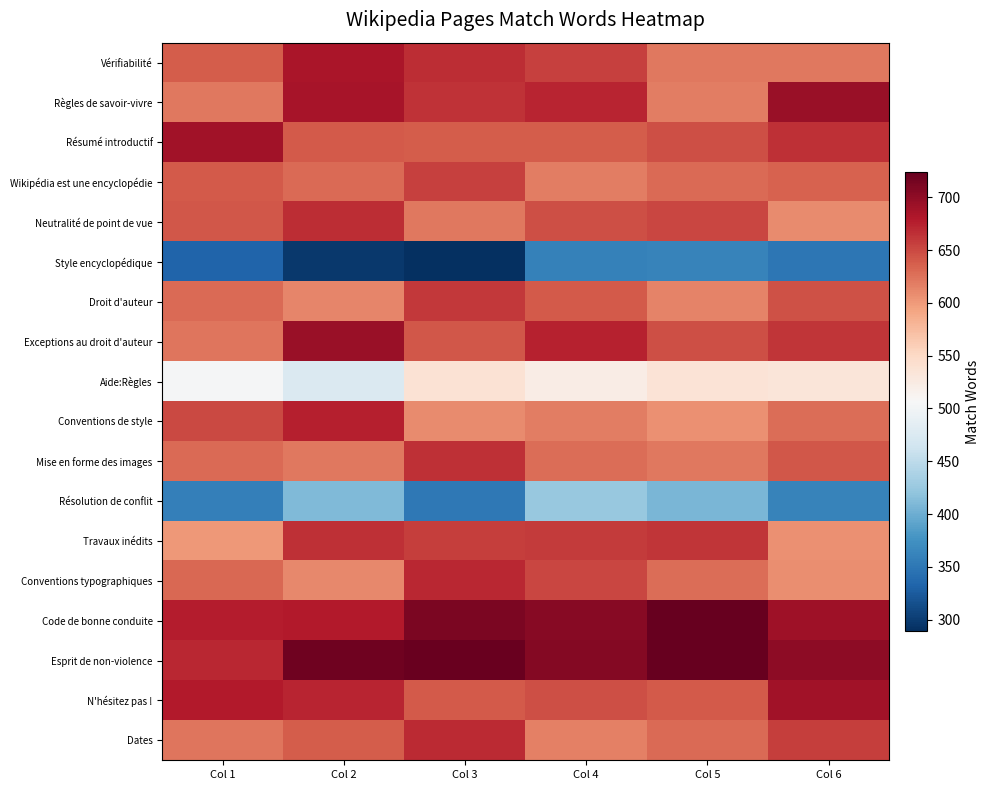

At which category is the sum across all series the highest?

Col 4